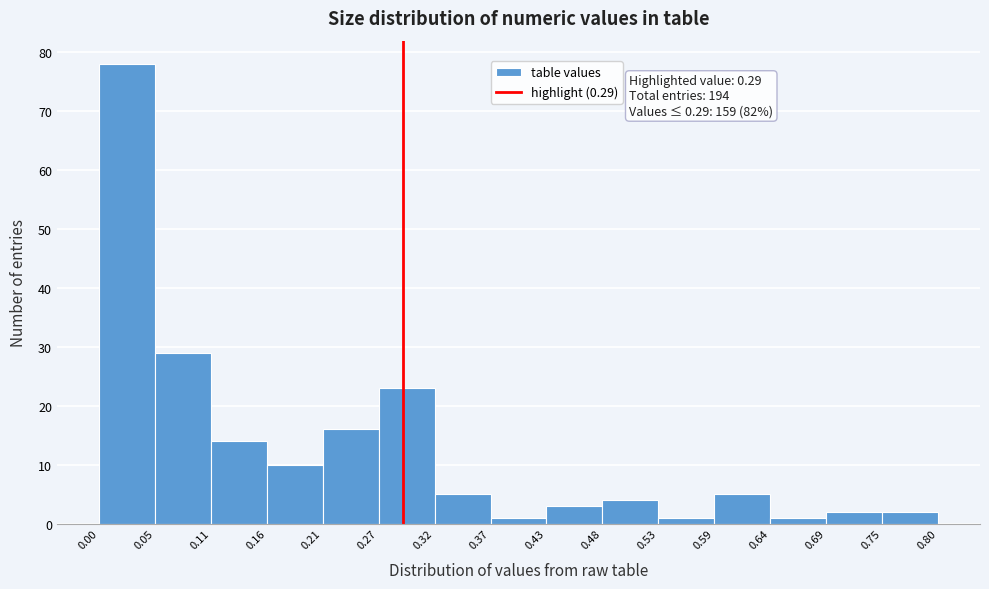

Which range on the x-axis has the tallest bar?

0.00 to 0.05